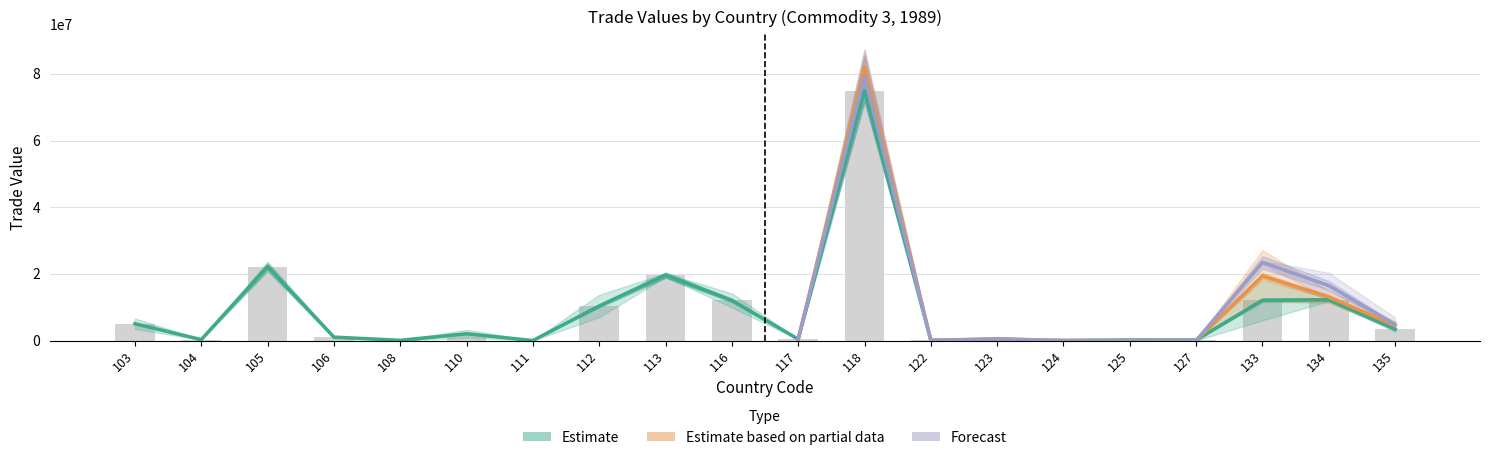

At which category does the chart reach its peak across all series?

118